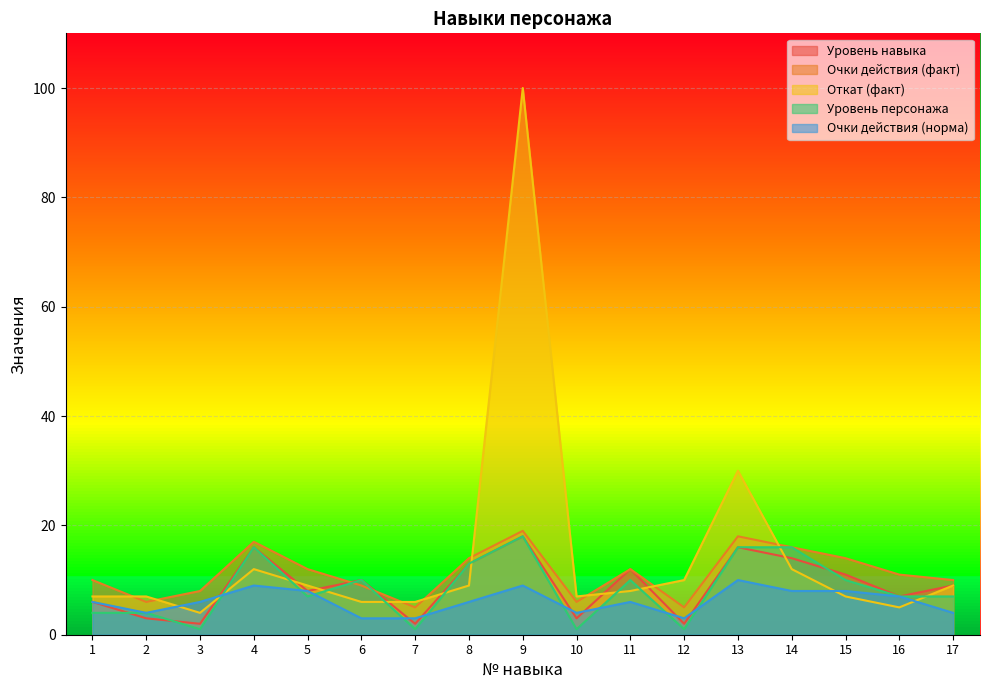

How many categories are shown in the chart?

17